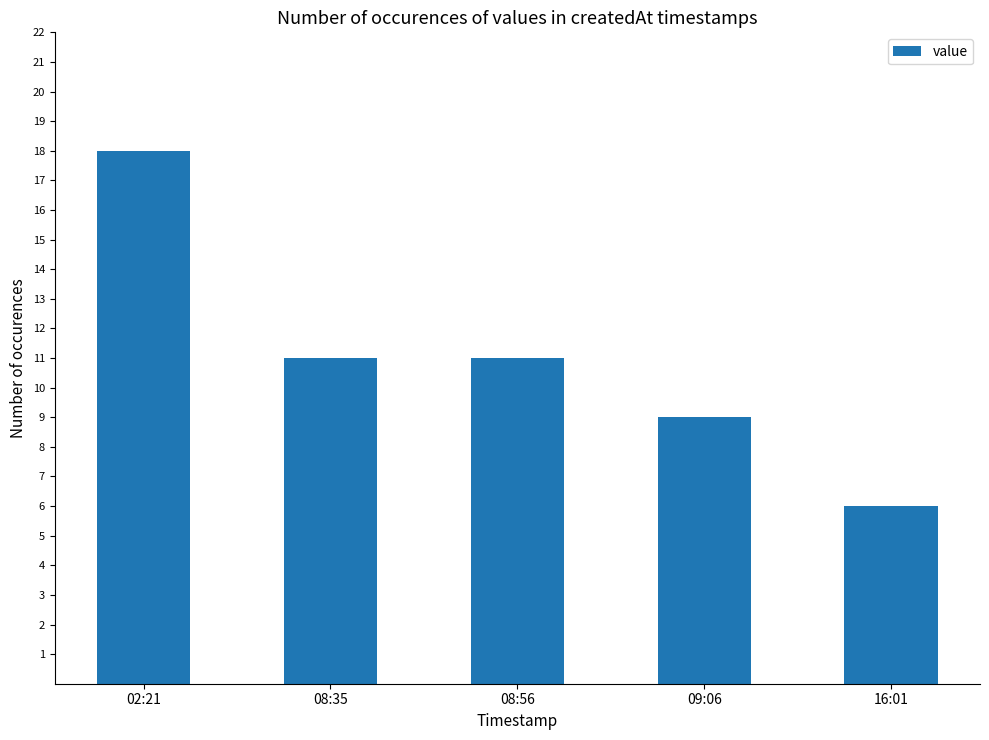

How many values are between 9 and 11?

3